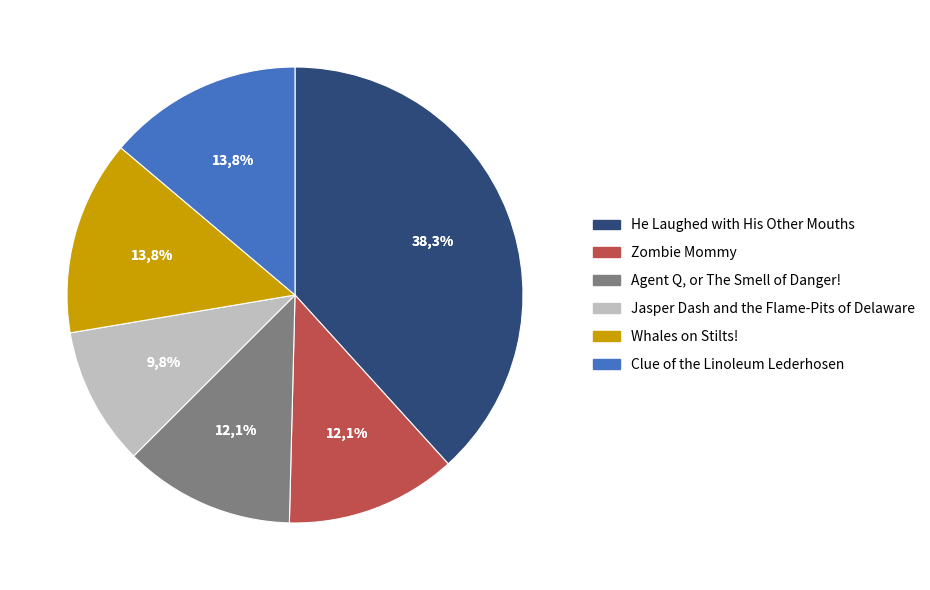

True or false: Zombie Mommy accounts for 12% of the total.

True